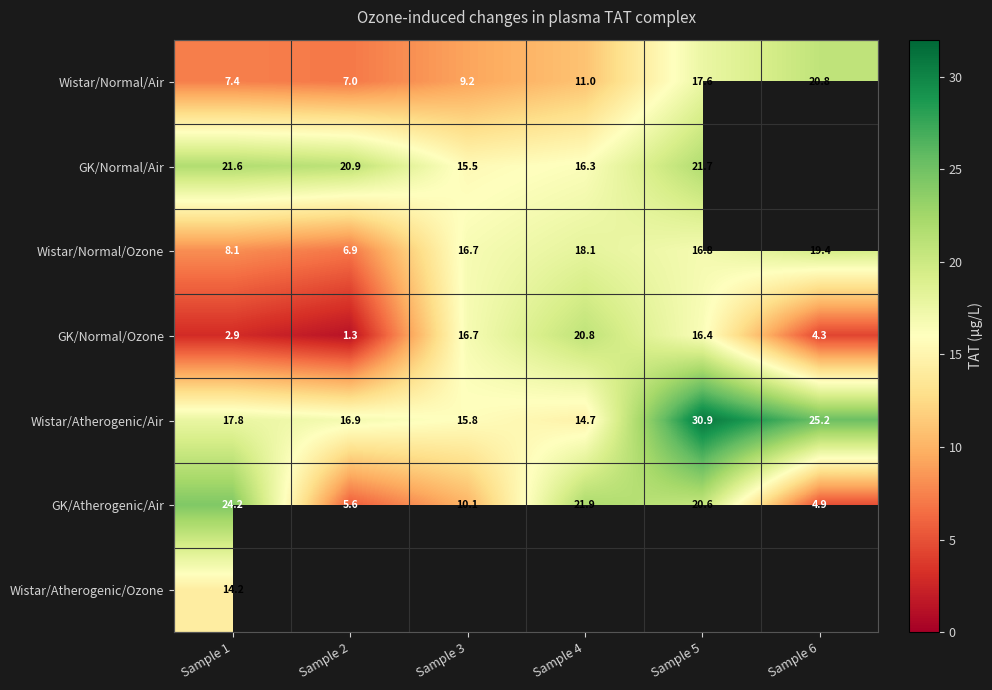

Is the value of Wistar/Normal/Air at Sample 2 greater than the value of Wistar/Atherogenic/Ozone at Sample 1?

No